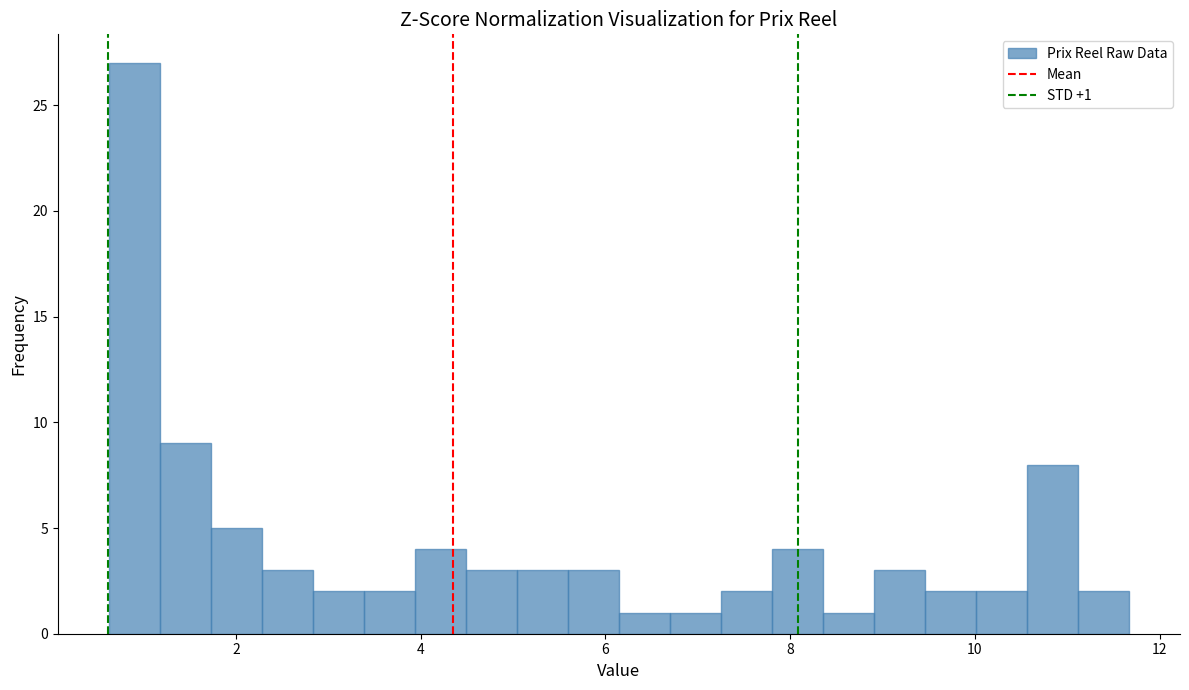

Read against the x-axis, roughly where is the centre of the tallest bar?

1.0